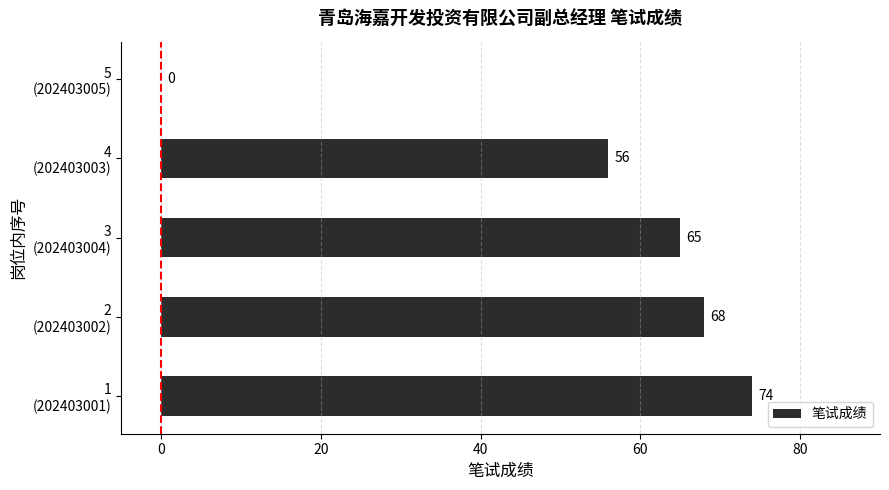

At which label is the value closest to 37?

4
(202403003)